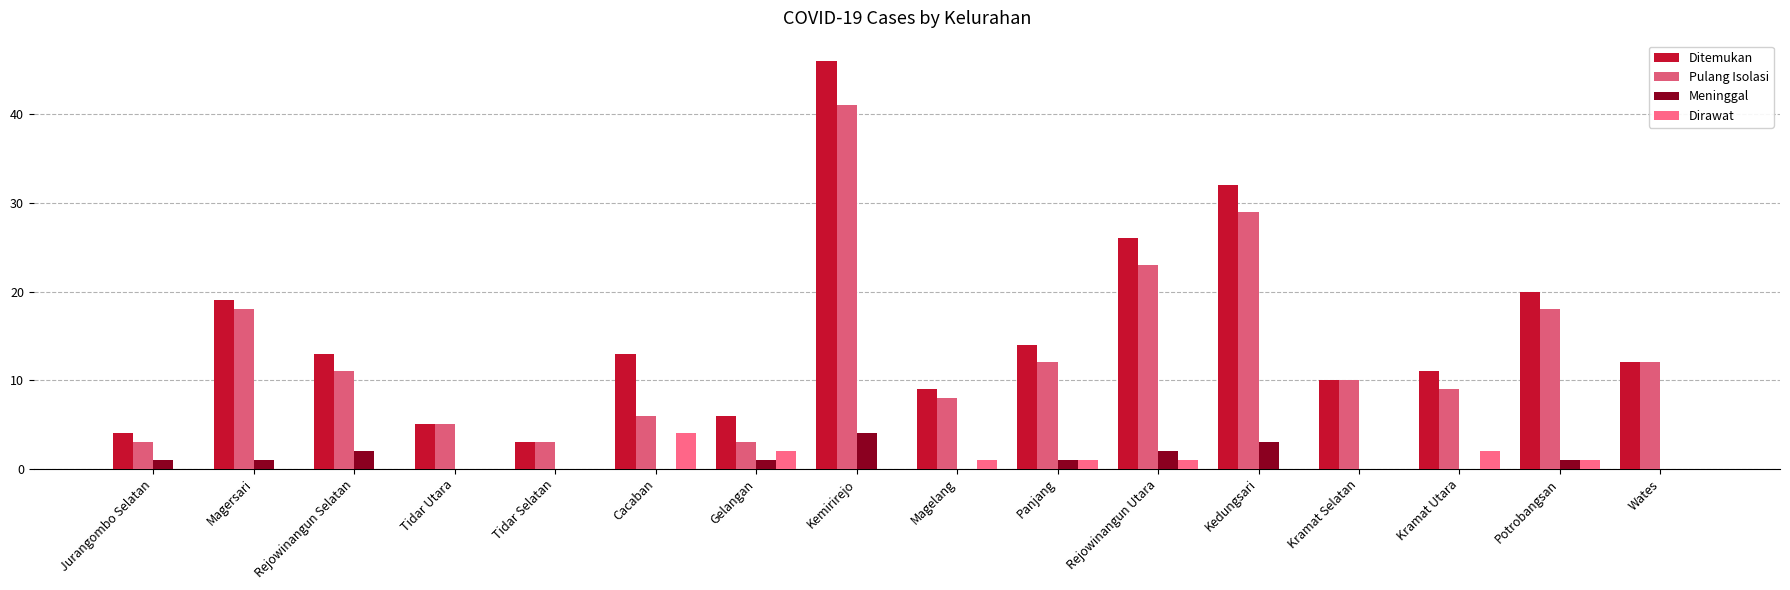

Reading left to right, list all the values displayed in this chart.

Ditemukan: Jurangombo Selatan=4	Magersari=19	Rejowinangun Selatan=13	Tidar Utara=5	Tidar Selatan=3	Cacaban=13	Gelangan=6	Kemirirejo=46	Magelang=9	Panjang=14	Rejowinangun Utara=26	Kedungsari=32	Kramat Selatan=10	Kramat Utara=11	Potrobangsan=20	Wates=12
Pulang Isolasi: Jurangombo Selatan=3	Magersari=18	Rejowinangun Selatan=11	Tidar Utara=5	Tidar Selatan=3	Cacaban=6	Gelangan=3	Kemirirejo=41	Magelang=8	Panjang=12	Rejowinangun Utara=23	Kedungsari=29	Kramat Selatan=10	Kramat Utara=9	Potrobangsan=18	Wates=12
Meninggal: Jurangombo Selatan=1	Magersari=1	Rejowinangun Selatan=2	Tidar Utara=0	Tidar Selatan=0	Cacaban=0	Gelangan=1	Kemirirejo=4	Magelang=0	Panjang=1	Rejowinangun Utara=2	Kedungsari=3	Kramat Selatan=0	Kramat Utara=0	Potrobangsan=1	Wates=0
Dirawat: Jurangombo Selatan=0	Magersari=0	Rejowinangun Selatan=0	Tidar Utara=0	Tidar Selatan=0	Cacaban=4	Gelangan=2	Kemirirejo=0	Magelang=1	Panjang=1	Rejowinangun Utara=1	Kedungsari=0	Kramat Selatan=0	Kramat Utara=2	Potrobangsan=1	Wates=0